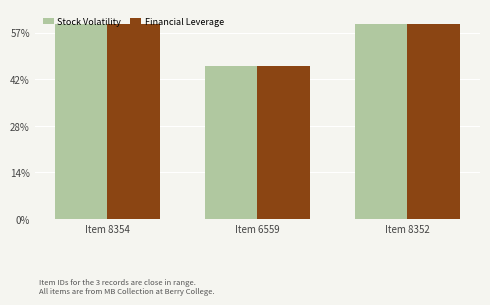

What are all the series names shown in the legend?

Stock Volatility, Financial Leverage